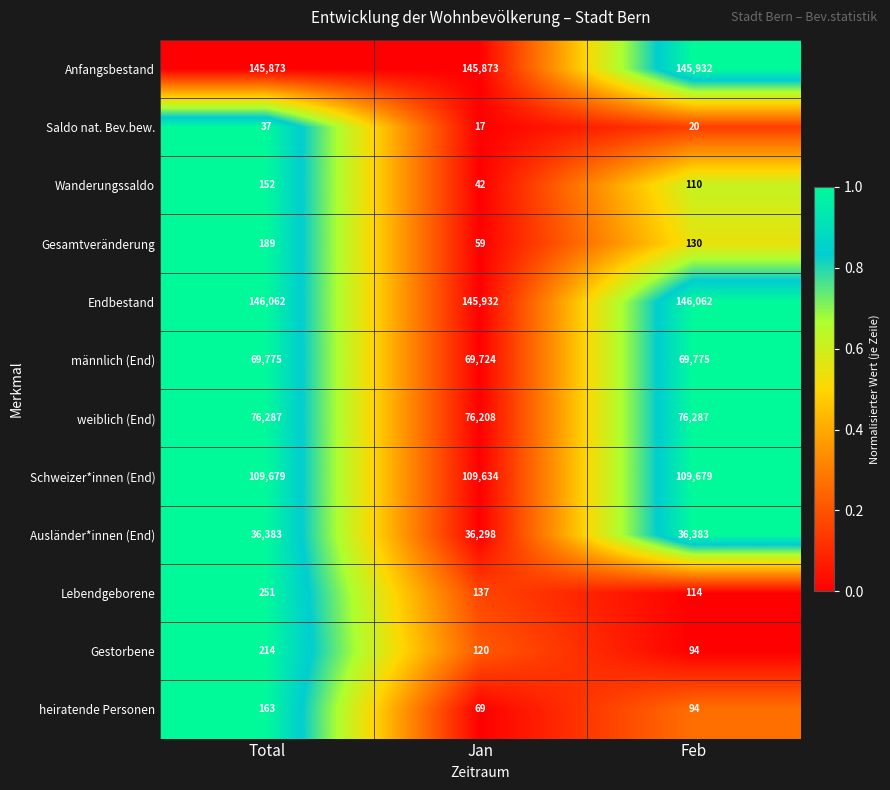

List the series in order of their peak value, highest first.

Endbestand, Anfangsbestand, Schweizer*innen (End), weiblich (End), männlich (End), Ausländer*innen (End), Lebendgeborene, Gestorbene, Gesamtveränderung, heiratende Personen, Wanderungssaldo, Saldo nat. Bev.bew.